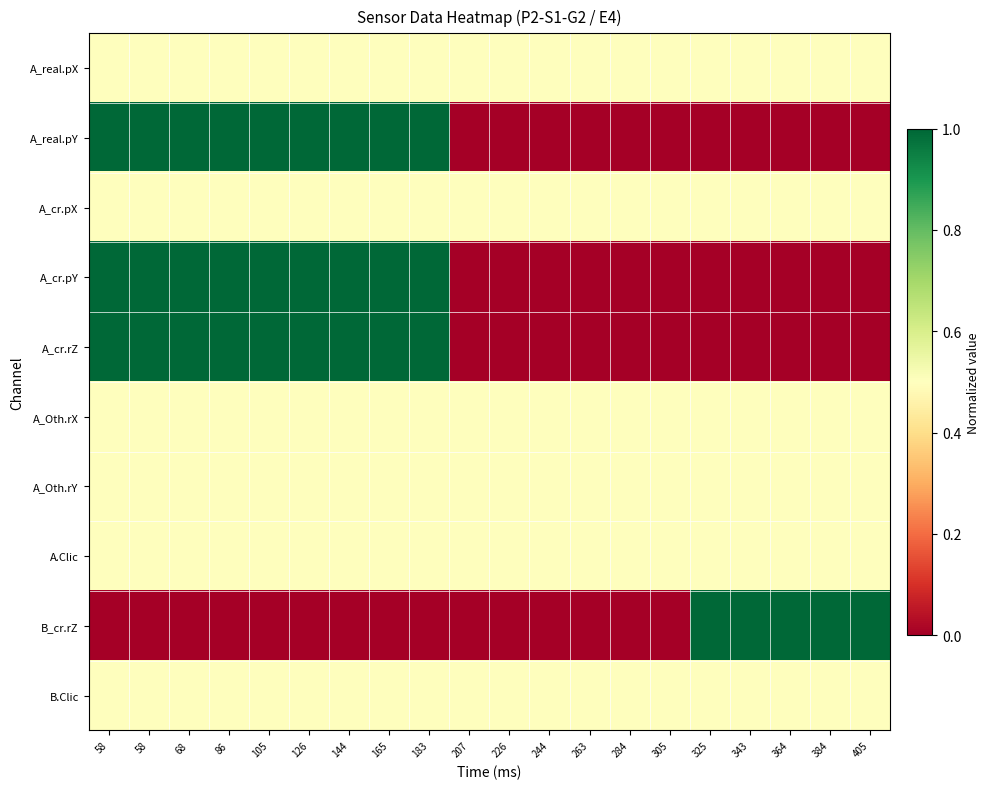

Reading right to left, transcribe all the data shown in this chart.

A_real.pX: 405=0.5	384=0.5	364=0.5	343=0.5	325=0.5	305=0.5	284=0.5	263=0.5	244=0.5	226=0.5	207=0.5	183=0.5	165=0.5	144=0.5	126=0.5	105=0.5	86=0.5	68=0.5	58=0.5	58=0.5
A_real.pY: 405=0.0	384=0.0	364=0.0	343=0.0	325=0.0	305=0.0	284=0.0	263=0.0	244=0.0	226=0.0	207=0.0	183=1.0	165=1.0	144=1.0	126=1.0	105=1.0	86=1.0	68=1.0	58=1.0	58=1.0
A_cr.pX: 405=0.5	384=0.5	364=0.5	343=0.5	325=0.5	305=0.5	284=0.5	263=0.5	244=0.5	226=0.5	207=0.5	183=0.5	165=0.5	144=0.5	126=0.5	105=0.5	86=0.5	68=0.5	58=0.5	58=0.5
A_cr.pY: 405=0.0	384=0.0	364=0.0	343=0.0	325=0.0	305=0.0	284=0.0	263=0.0	244=0.0	226=0.0	207=0.0	183=1.0	165=1.0	144=1.0	126=1.0	105=1.0	86=1.0	68=1.0	58=1.0	58=1.0
A_cr.rZ: 405=0.0	384=0.0	364=0.0	343=0.0	325=0.0	305=0.0	284=0.0	263=0.0	244=0.0	226=0.0	207=0.0	183=1.0	165=1.0	144=1.0	126=1.0	105=1.0	86=1.0	68=1.0	58=1.0	58=1.0
A_Oth.rX: 405=0.5	384=0.5	364=0.5	343=0.5	325=0.5	305=0.5	284=0.5	263=0.5	244=0.5	226=0.5	207=0.5	183=0.5	165=0.5	144=0.5	126=0.5	105=0.5	86=0.5	68=0.5	58=0.5	58=0.5
A_Oth.rY: 405=0.5	384=0.5	364=0.5	343=0.5	325=0.5	305=0.5	284=0.5	263=0.5	244=0.5	226=0.5	207=0.5	183=0.5	165=0.5	144=0.5	126=0.5	105=0.5	86=0.5	68=0.5	58=0.5	58=0.5
A.Clic: 405=0.5	384=0.5	364=0.5	343=0.5	325=0.5	305=0.5	284=0.5	263=0.5	244=0.5	226=0.5	207=0.5	183=0.5	165=0.5	144=0.5	126=0.5	105=0.5	86=0.5	68=0.5	58=0.5	58=0.5
B_cr.rZ: 405=1.0	384=1.0	364=1.0	343=1.0	325=1.0	305=0.0	284=0.0	263=0.0	244=0.0	226=0.0	207=0.0	183=0.0	165=0.0	144=0.0	126=0.0	105=0.0	86=0.0	68=0.0	58=0.0	58=0.0
B.Clic: 405=0.5	384=0.5	364=0.5	343=0.5	325=0.5	305=0.5	284=0.5	263=0.5	244=0.5	226=0.5	207=0.5	183=0.5	165=0.5	144=0.5	126=0.5	105=0.5	86=0.5	68=0.5	58=0.5	58=0.5